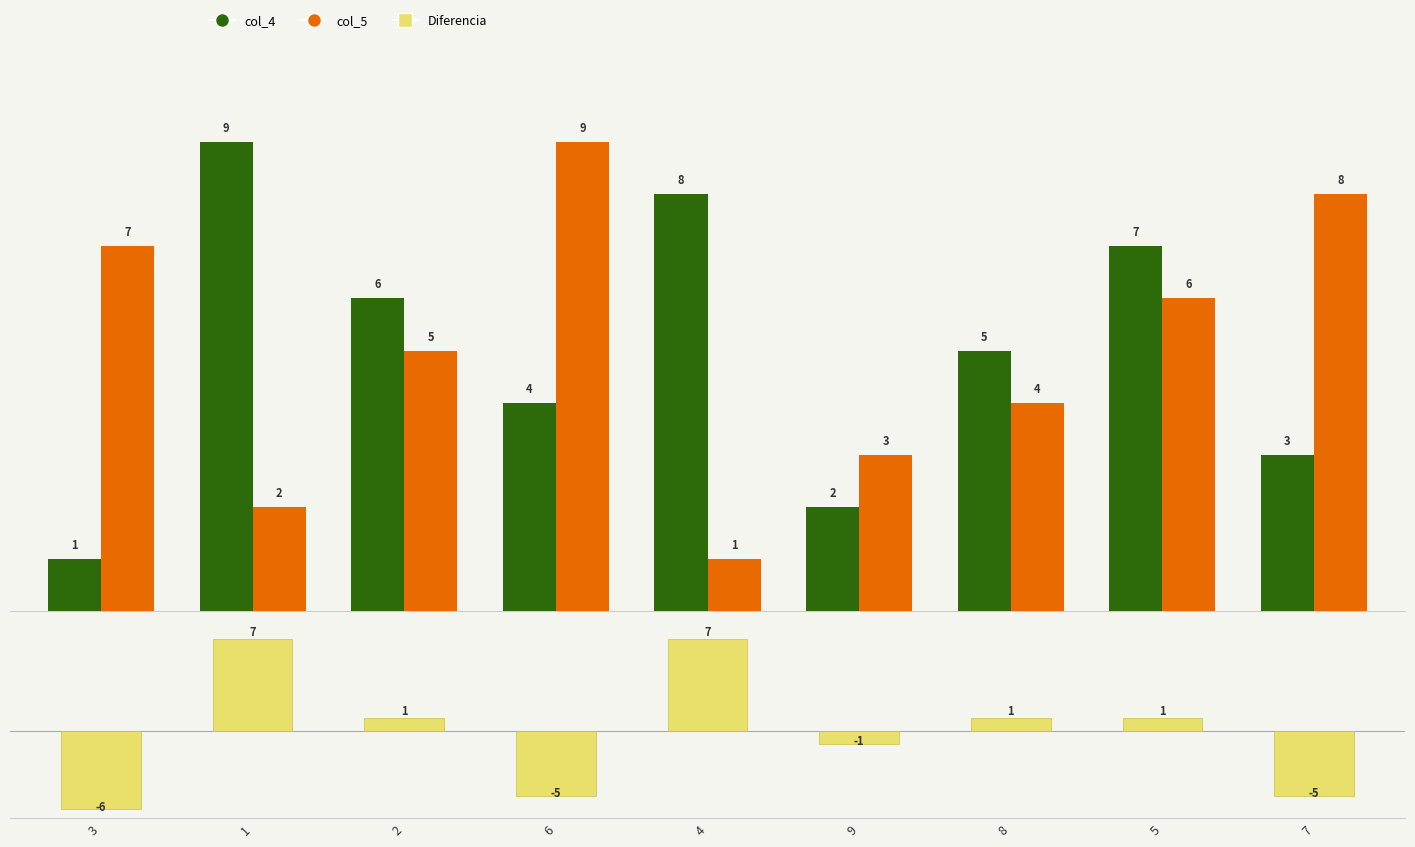

The value of col_4 at 7 is 3. True or false?

True